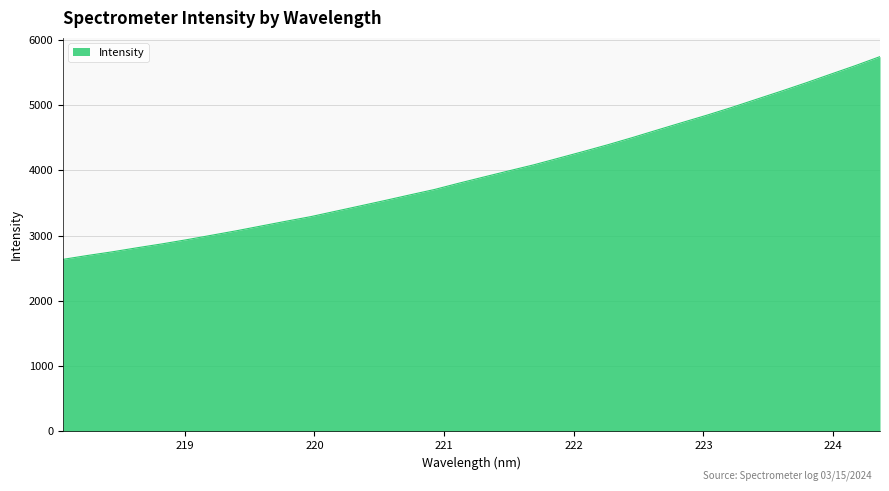

What is the smallest value displayed?

2634.3